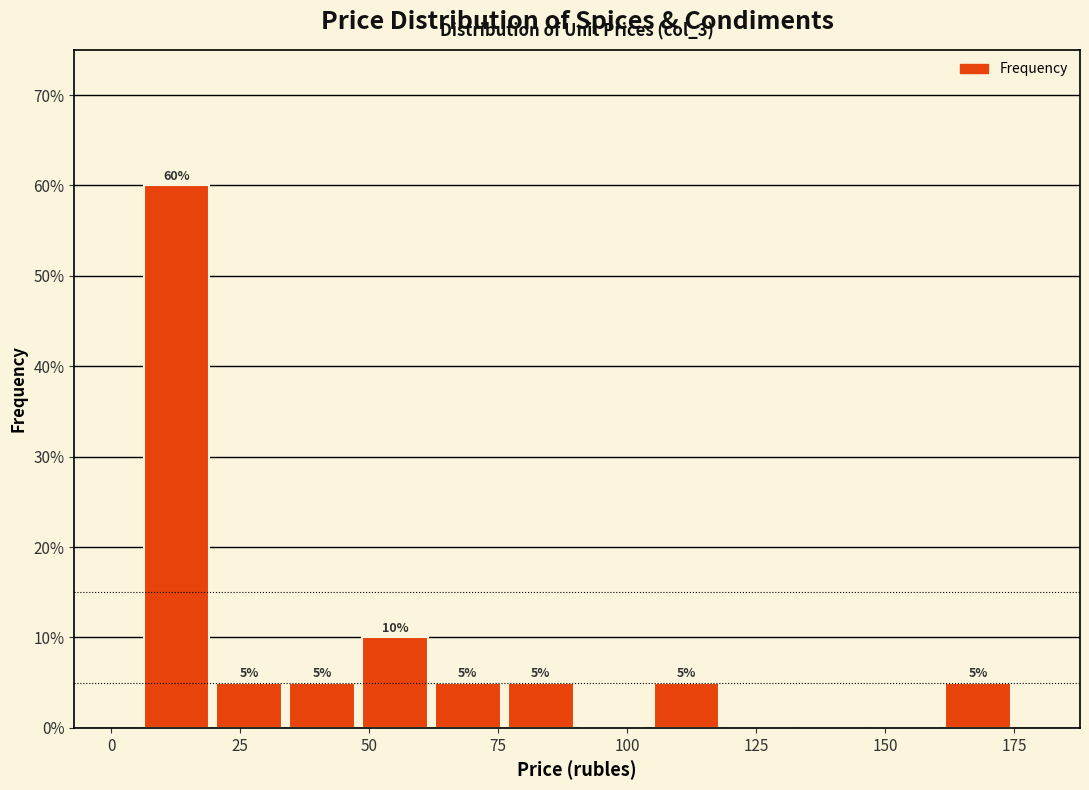

Read against the x-axis, roughly where is the centre of the tallest bar?

15